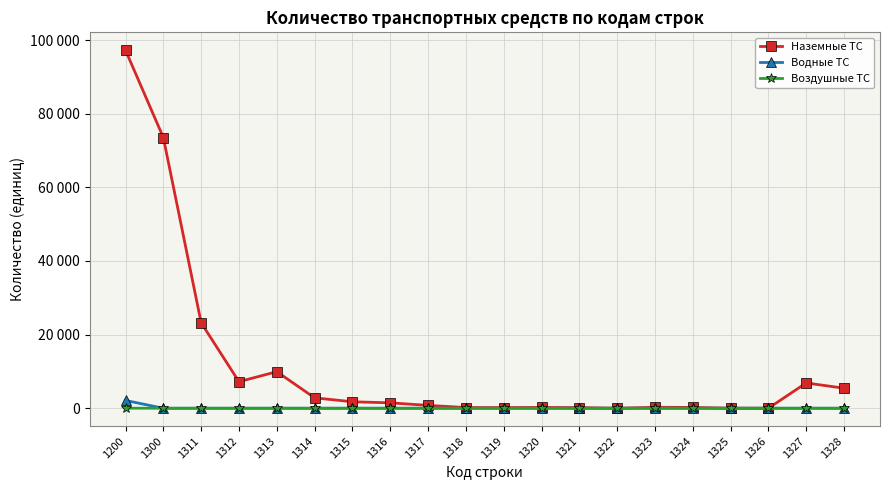

Is this an area chart (filled region under the line)?

No